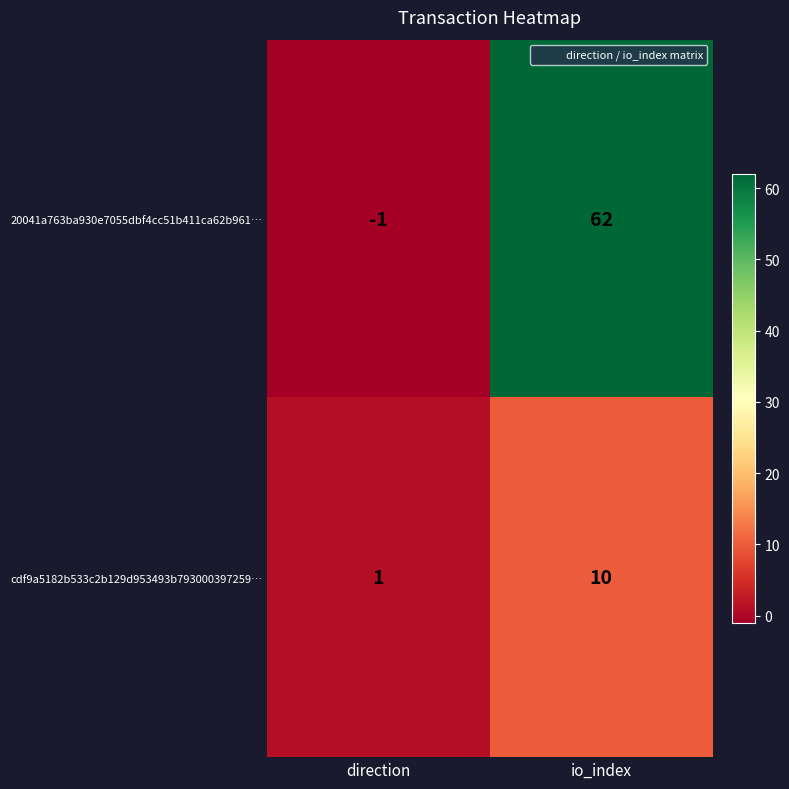

What is the difference between the cdf9a5182b533c2b129d953493b793000397259… values at direction and io_index?

9